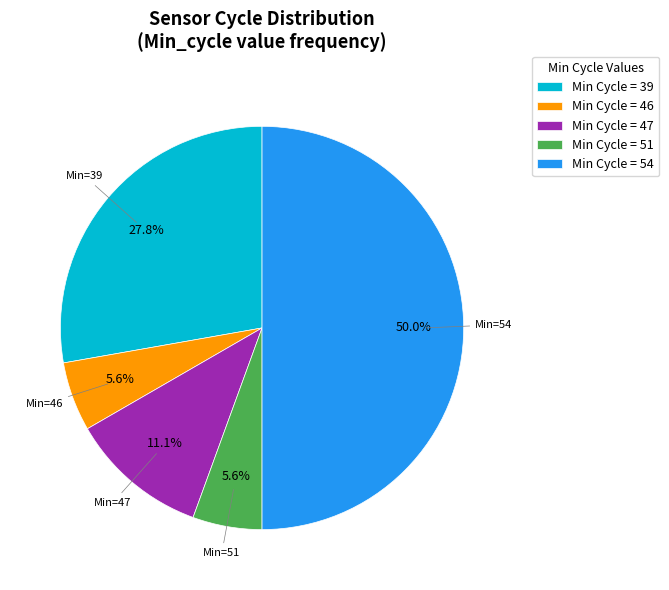

What is the ratio of the value at Min Cycle = 54 to the value at Min Cycle = 47?

4.5